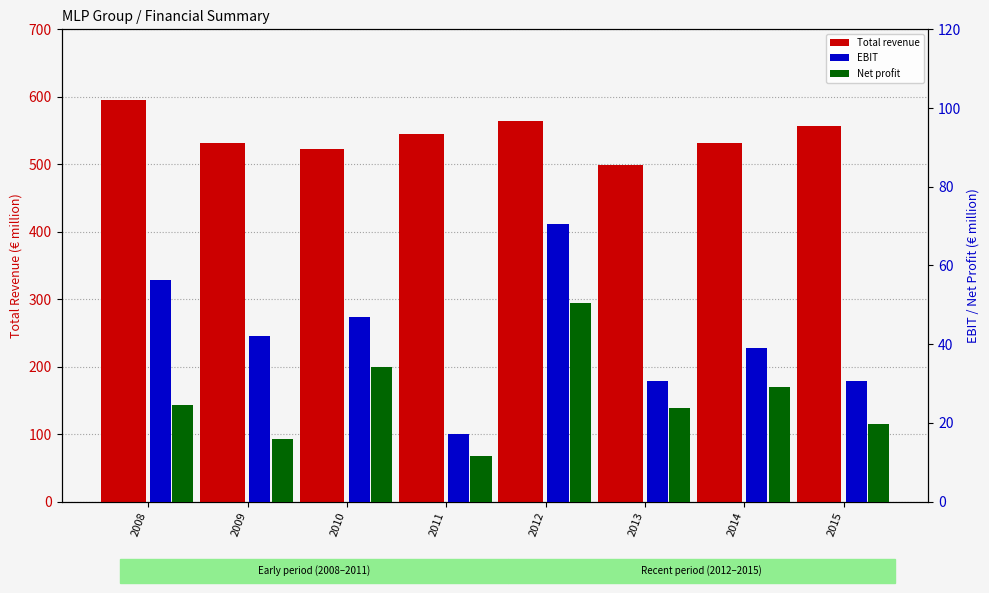

Are the bars grouped side by side (vs. stacked)?

Yes